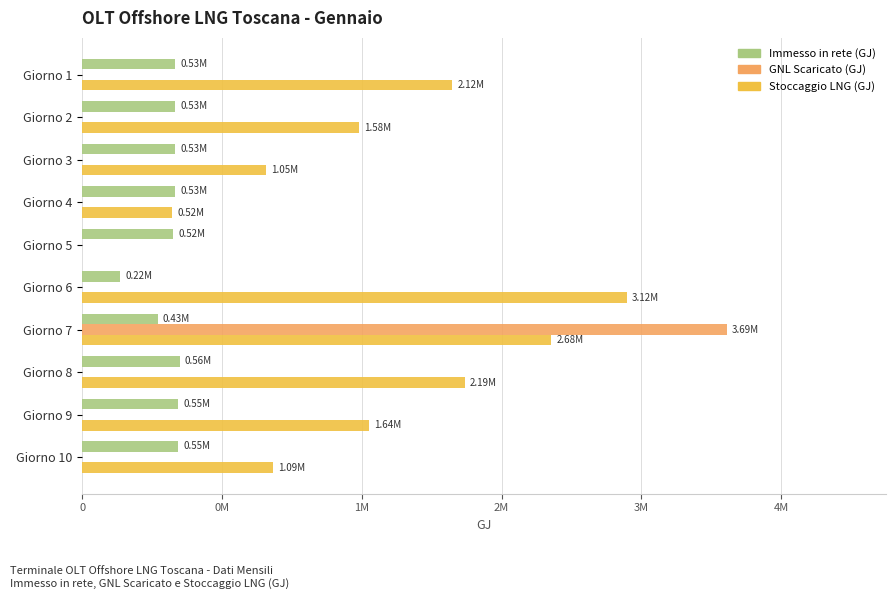

What are all the series names shown in the legend?

Immesso in rete (GJ), GNL Scaricato (GJ), Stoccaggio LNG (GJ)